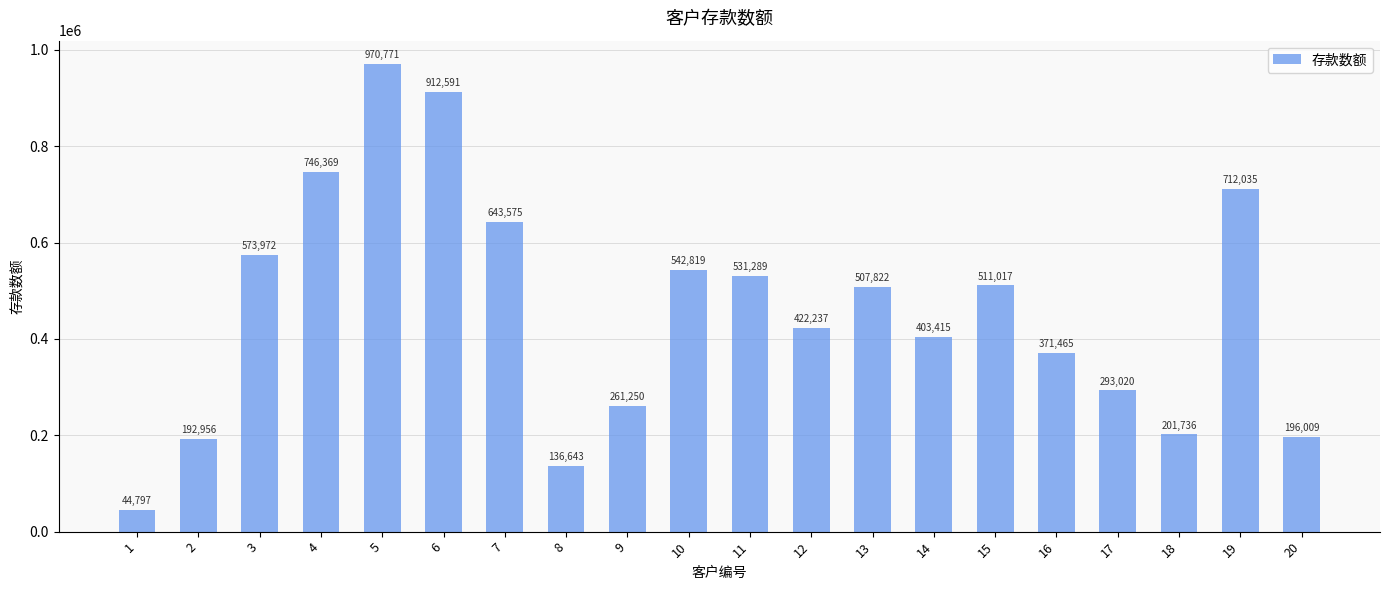

What is the maximum value shown in the chart?

970771.5